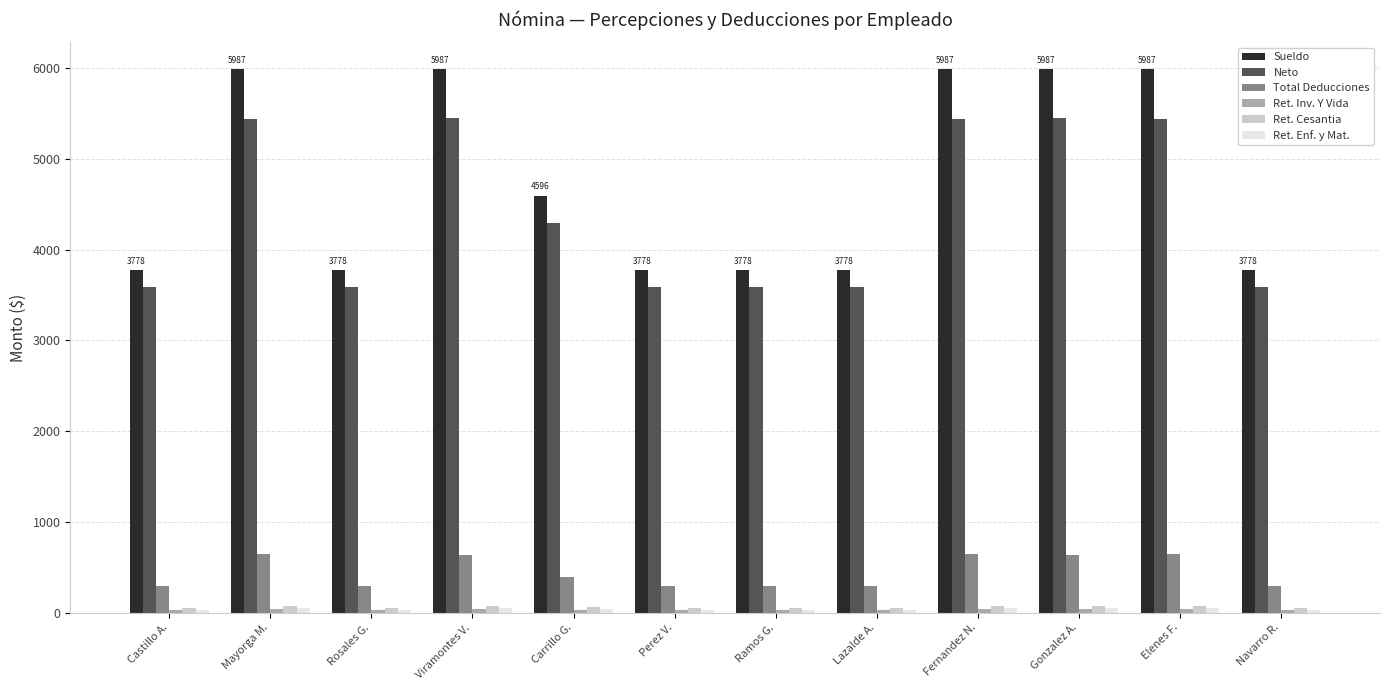

What is the difference between the maximum and minimum values in the Total Deducciones series?

351.2